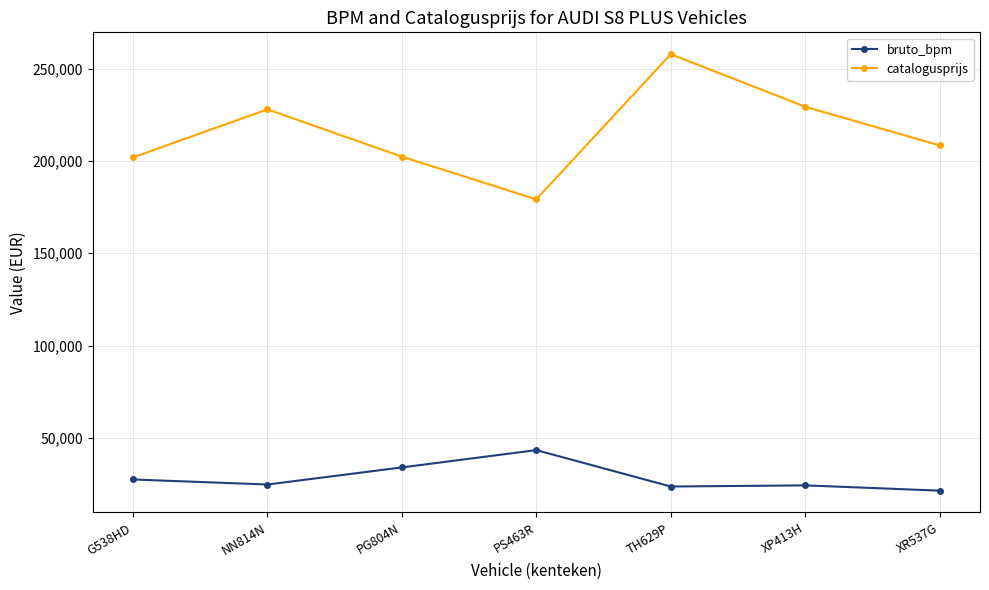

Is the value of bruto_bpm at G538HD greater than the value of catalogusprijs at G538HD?

No